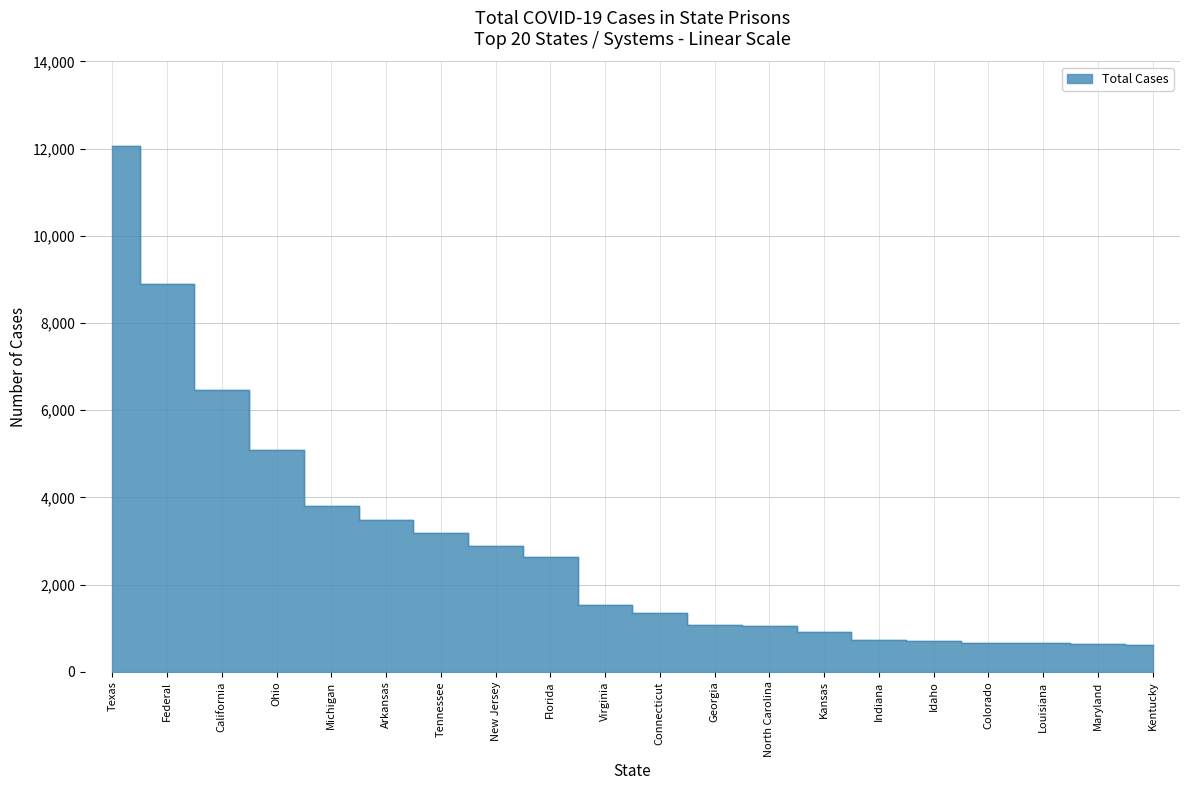

Rank the categories by value from lowest to highest.

Kentucky, Maryland, Louisiana, Colorado, Idaho, Indiana, Kansas, North Carolina, Georgia, Connecticut, Virginia, Florida, New Jersey, Tennessee, Arkansas, Michigan, Ohio, California, Federal, Texas